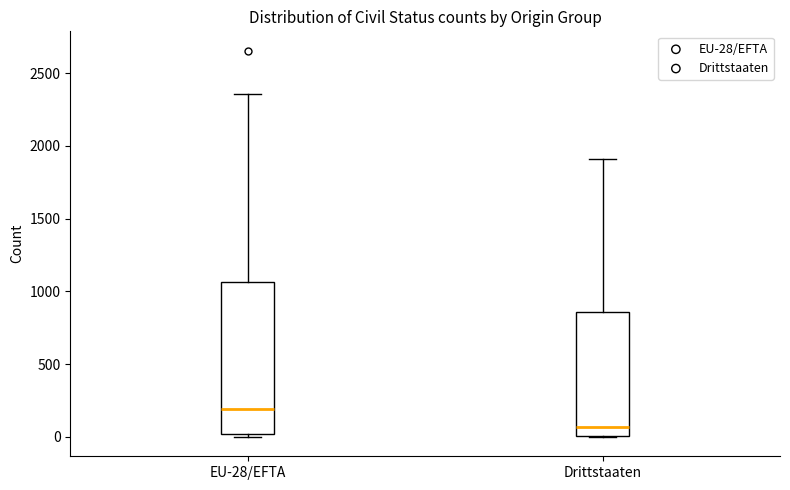

Which box has the highest median line?

EU-28/EFTA